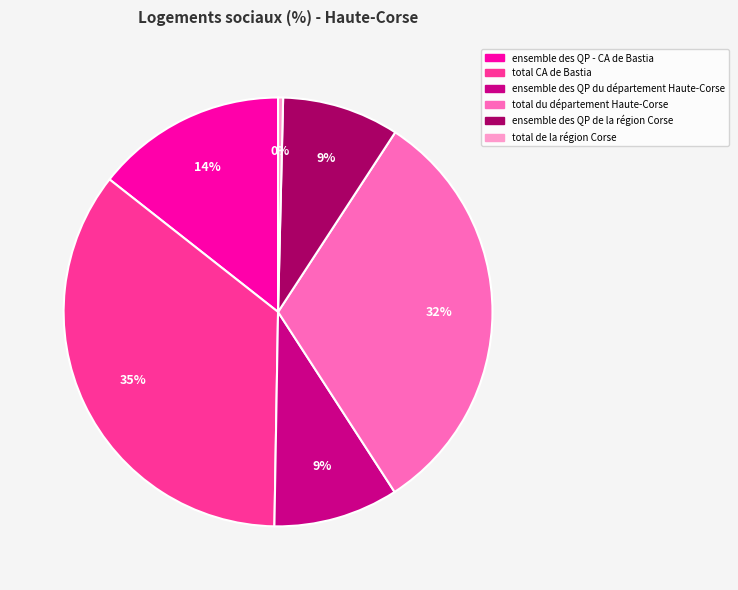

Is there any slice that represents more than half of the pie?

No